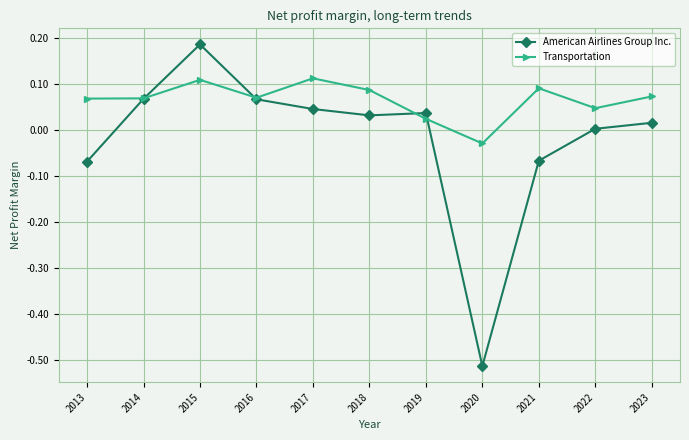

Where is American Airlines Group Inc. nearest to the value 0?

2022